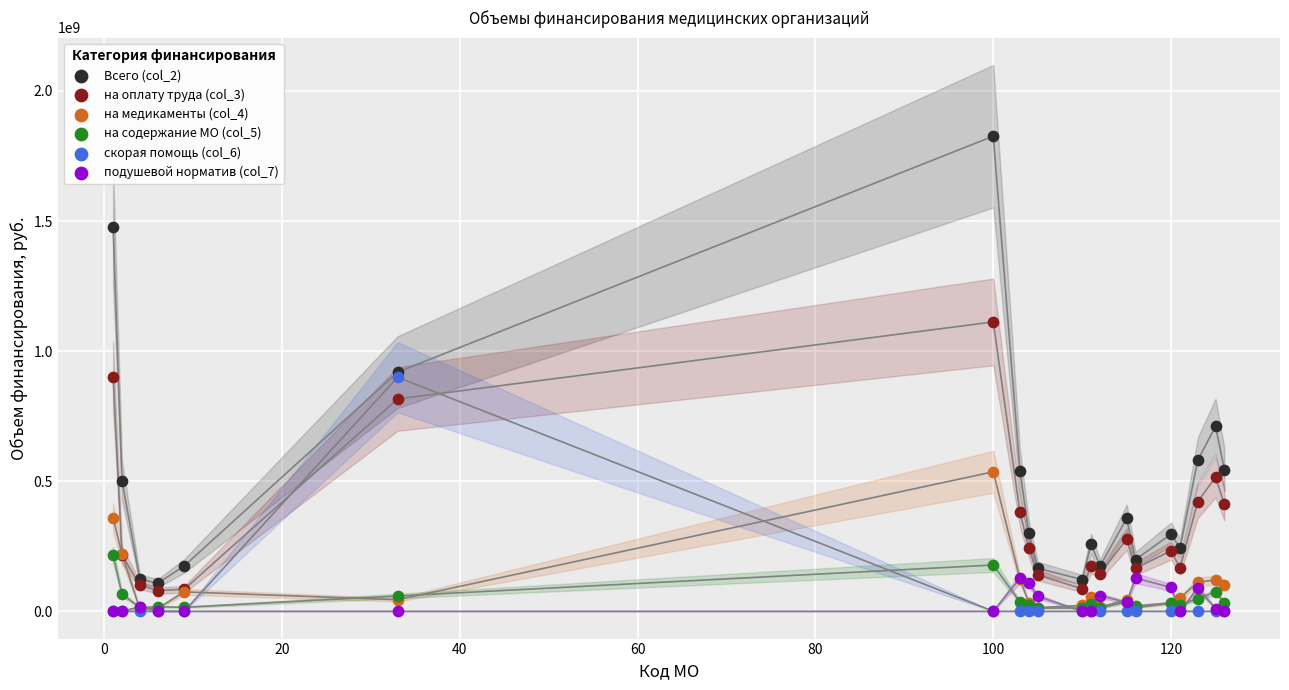

What are all the series names shown in the legend?

Всего (col_2), на оплату труда (col_3), на медикаменты (col_4), на содержание МО (col_5), скорая помощь (col_6), подушевой норматив (col_7)